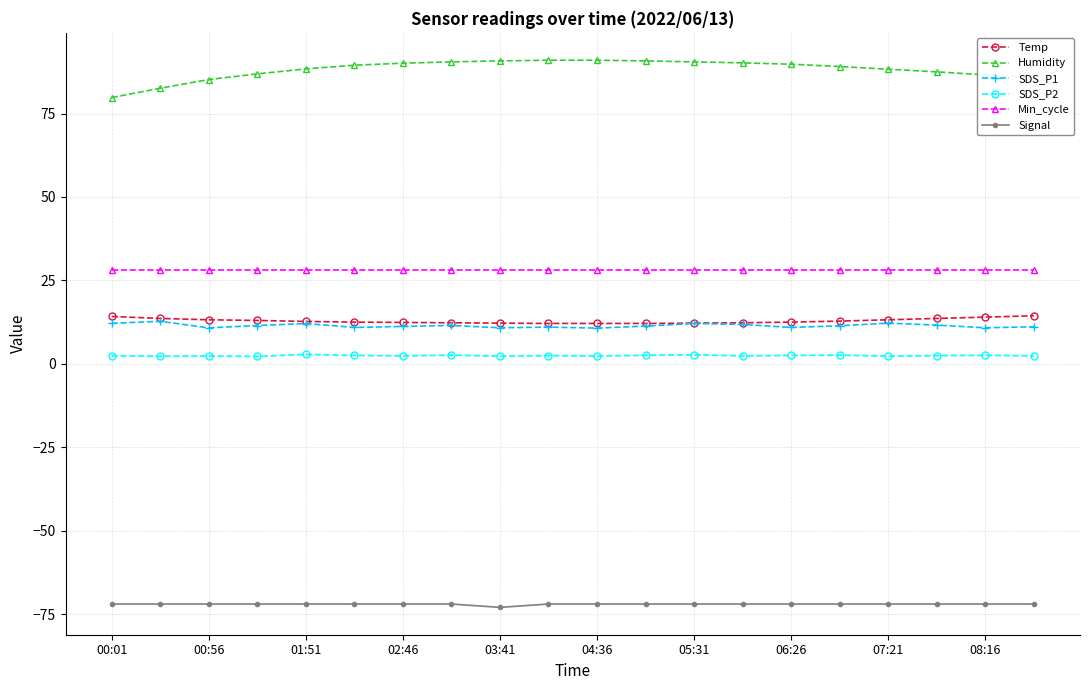

What is the greatest value displayed?

91.0